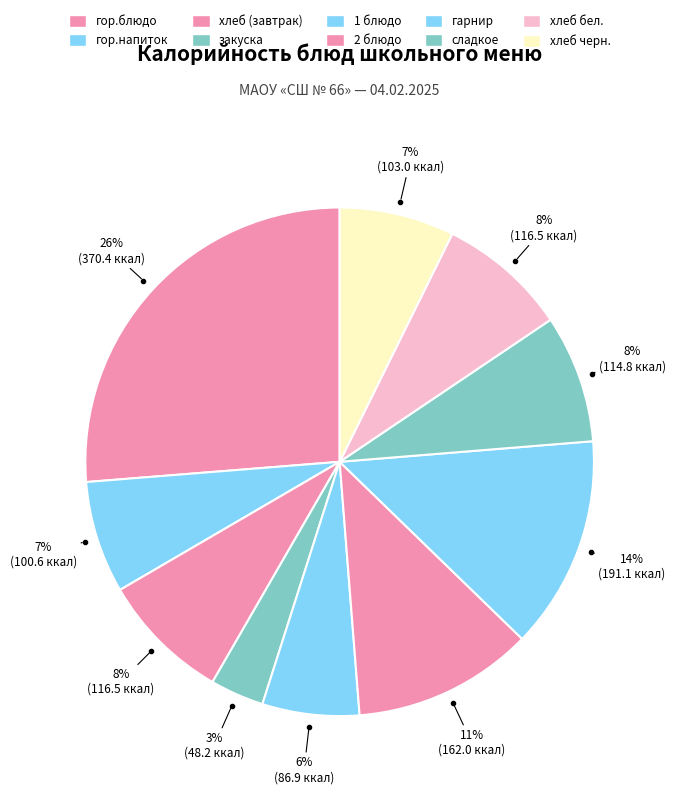

To the nearest percent, what is the average slice percentage?

10%